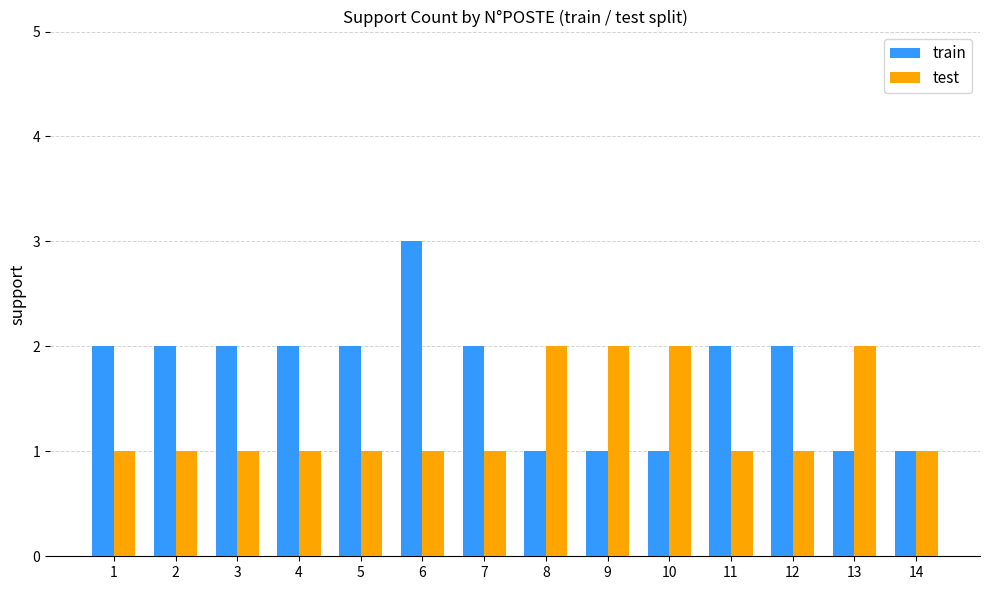

What is the sum of all train values?

24